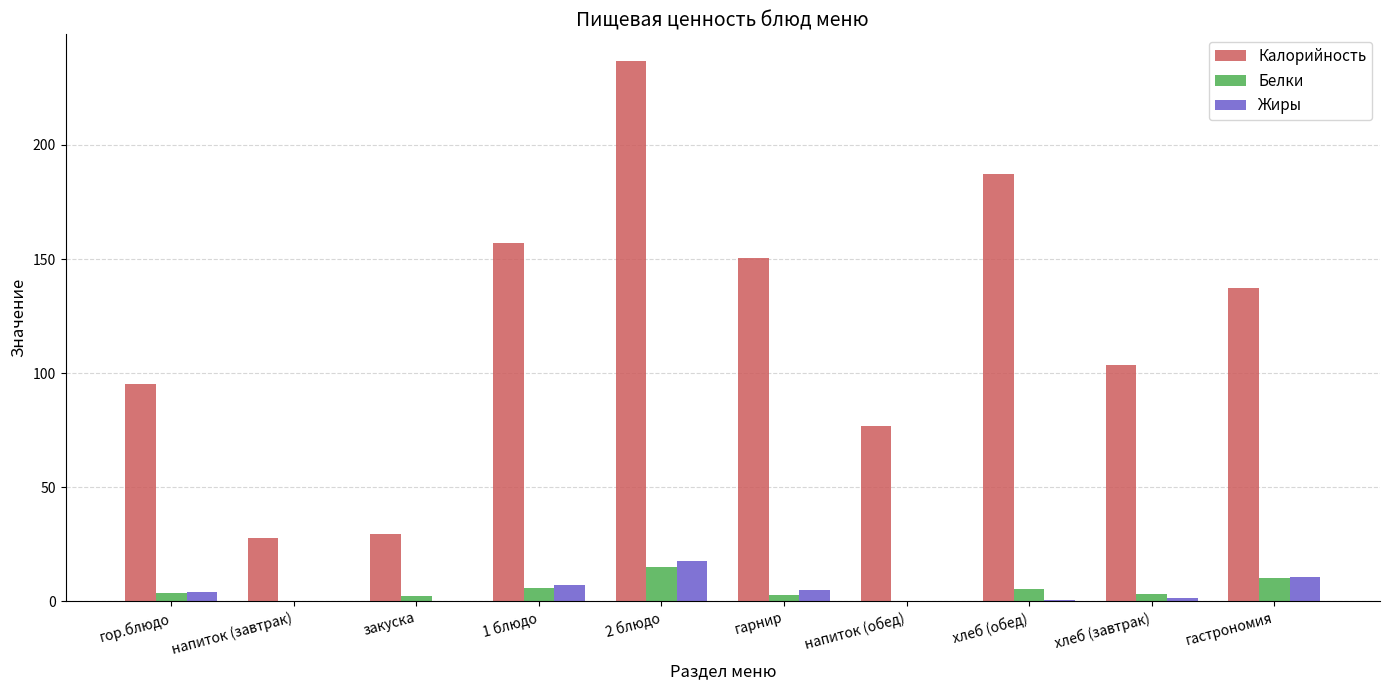

What is the maximum value for Калорийность?

236.6